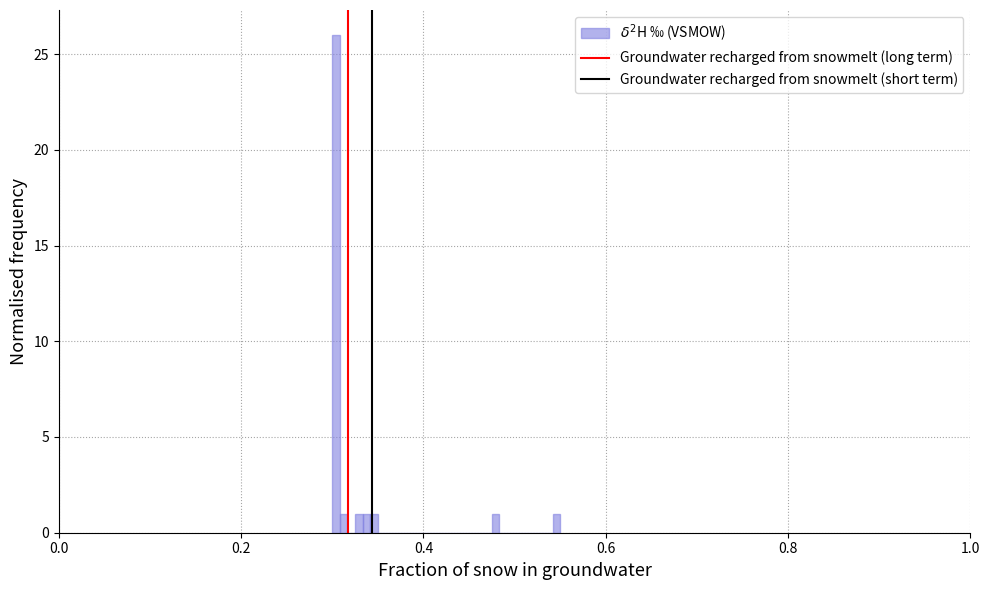

Around what value on the x-axis is the tallest bar? Give the approximate position of its centre, as read against the axis.

0.30